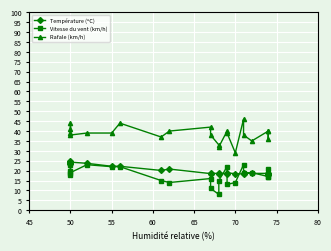

List the series in order of their peak value, lowest first.

Vitesse du vent (km/h), Température (ºC), Rafale (km/h)